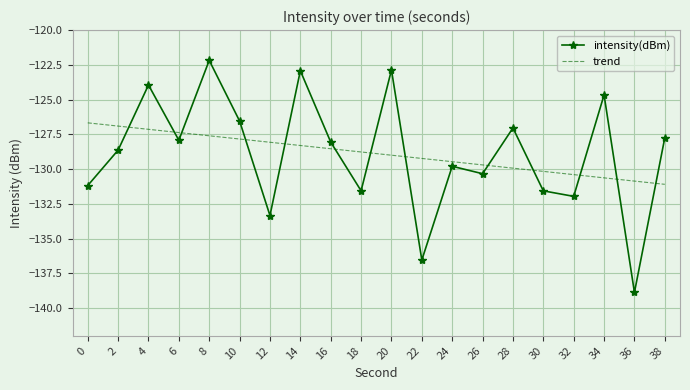

What is the approximate value of trend at 14?

-128.3